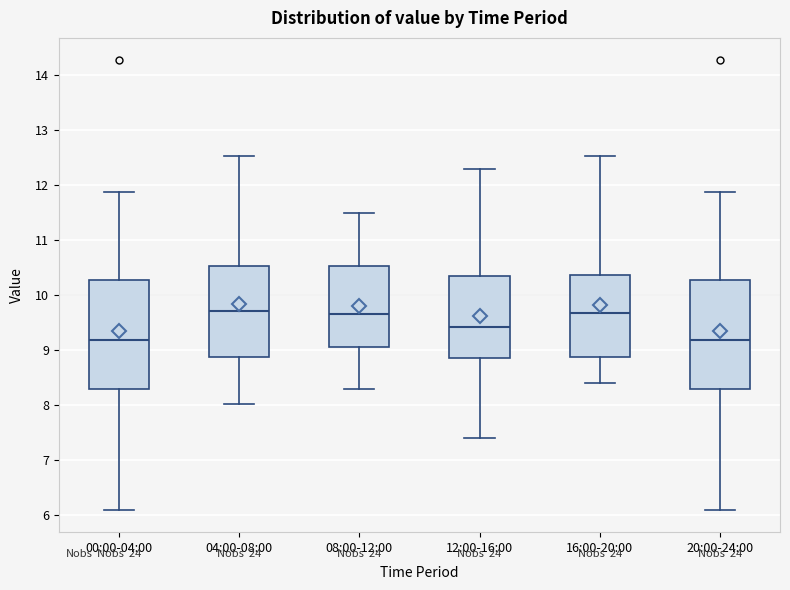

Reading left to right, transcribe this box plot: for each box, give where its median line is, the range the box spans, and where its two whiskers end, as read against the y-axis. The values are not printed on the chart, so give them approximately, as read against the axis.

00:00-04:00: median 9.2, box 8.3 to 10.3, whiskers 6.1 to 11.9
04:00-08:00: median 9.7, box 8.9 to 10.5, whiskers 8.0 to 12.5
08:00-12:00: median 9.7, box 9.1 to 10.5, whiskers 8.3 to 11.5
12:00-16:00: median 9.4, box 8.9 to 10.3, whiskers 7.4 to 12.3
16:00-20:00: median 9.7, box 8.9 to 10.4, whiskers 8.4 to 12.5
20:00-24:00: median 9.2, box 8.3 to 10.3, whiskers 6.1 to 11.9